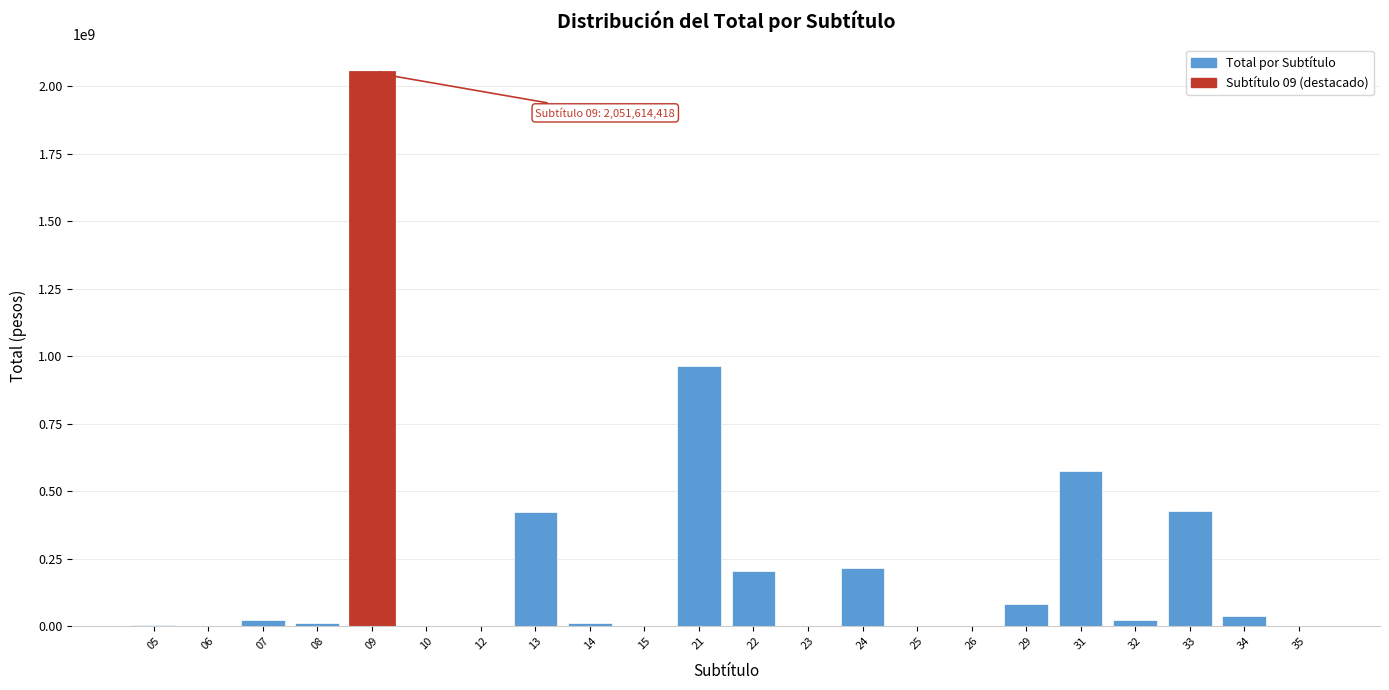

What is the greatest value displayed?

2051614418